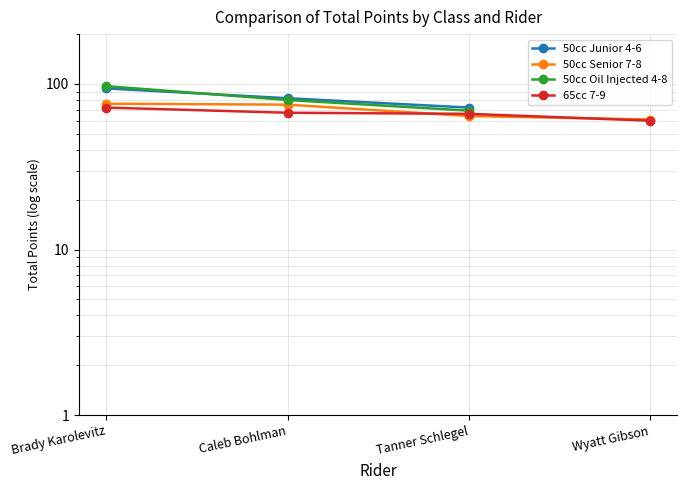

At how many categories does at least one series exceed 72?

2